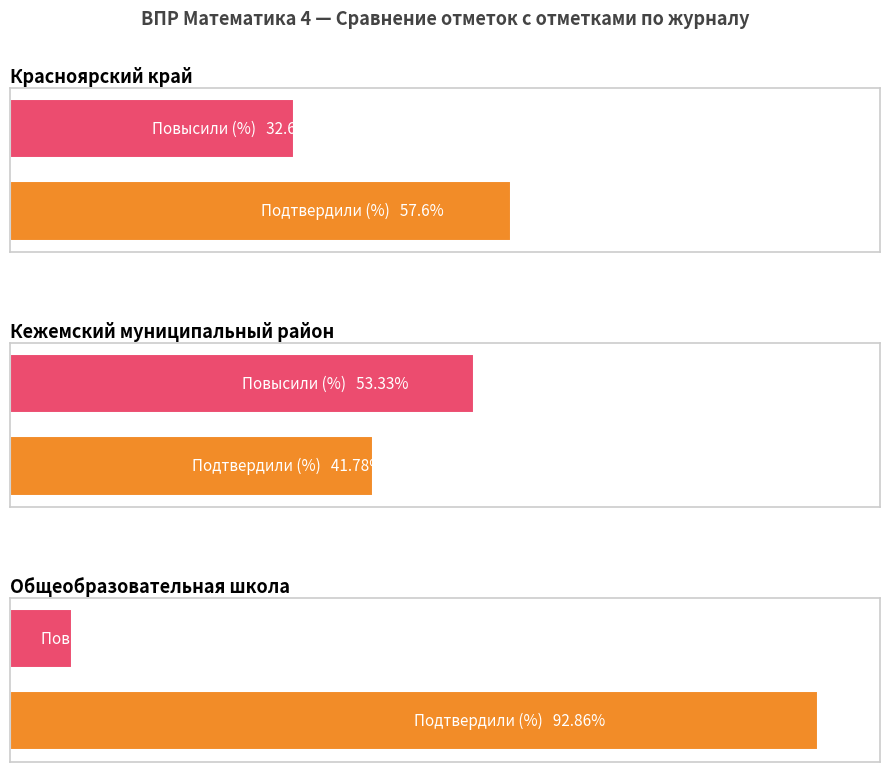

Is it true that Повысили equals 32.6 at Красноярский край?

True